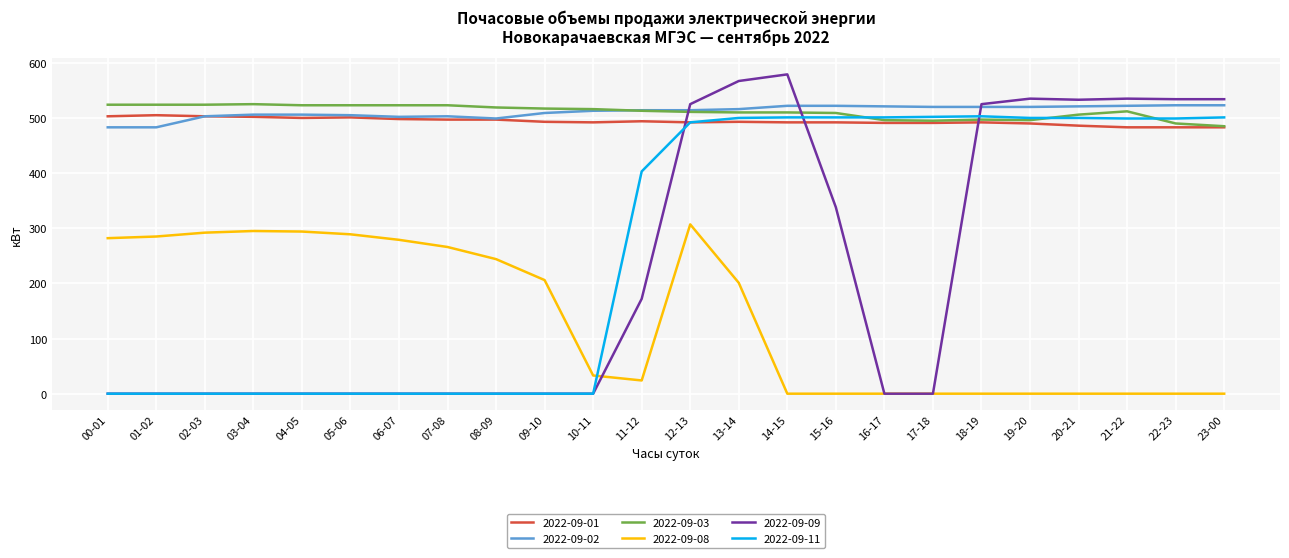

True or false: 2022-09-08 and 2022-09-03 cross at least once.

False